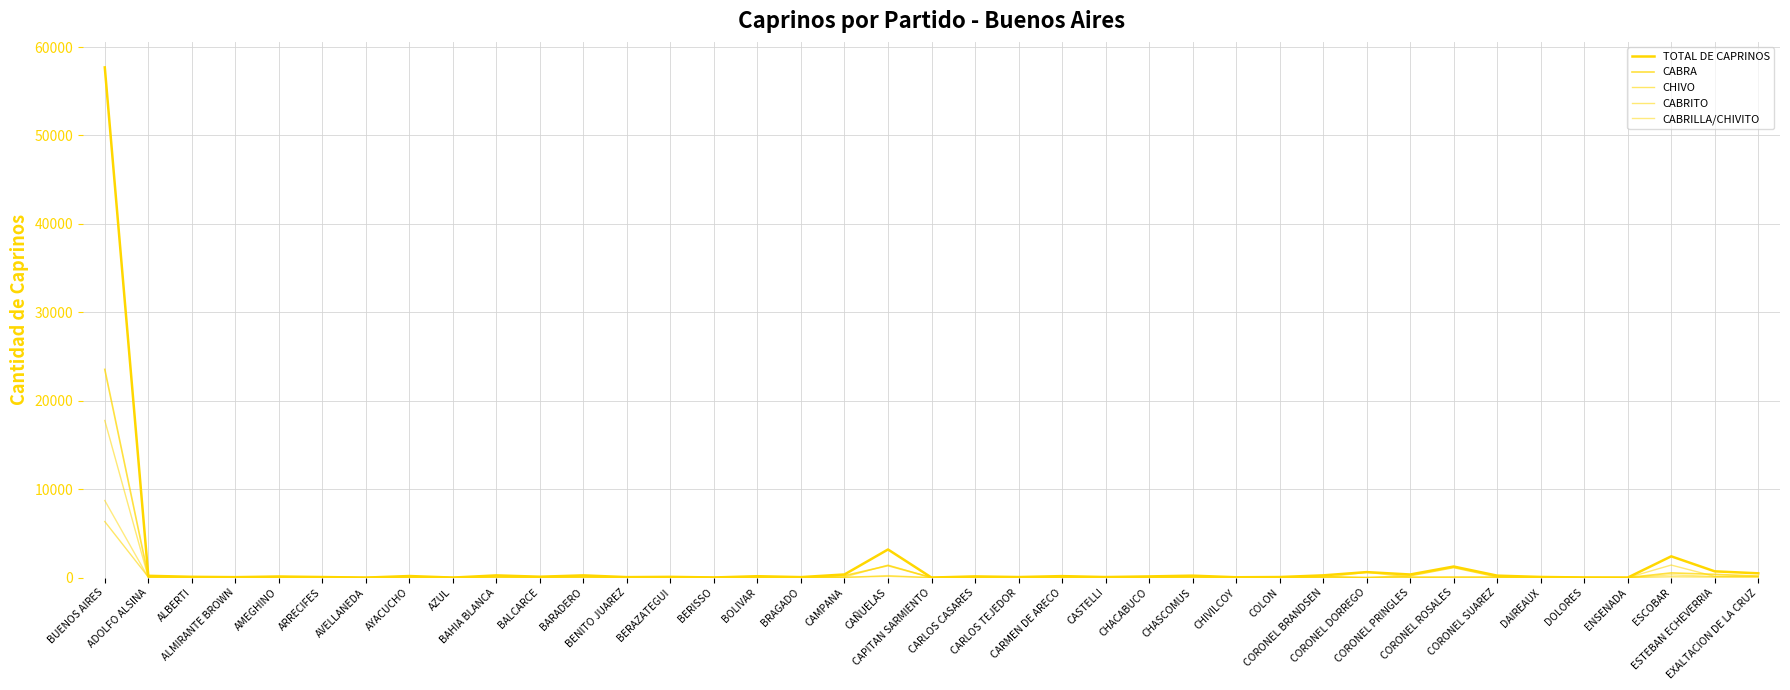

Does the chart have visible grid lines?

Yes